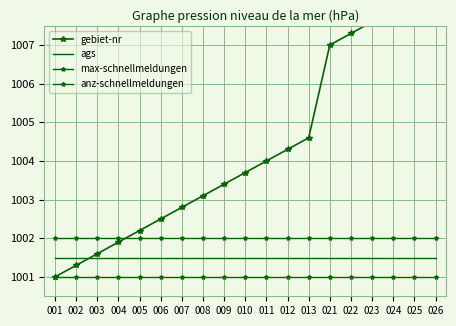

What is the value of the anz-schnellmeldungen point at the 17th from the left?

1001.0